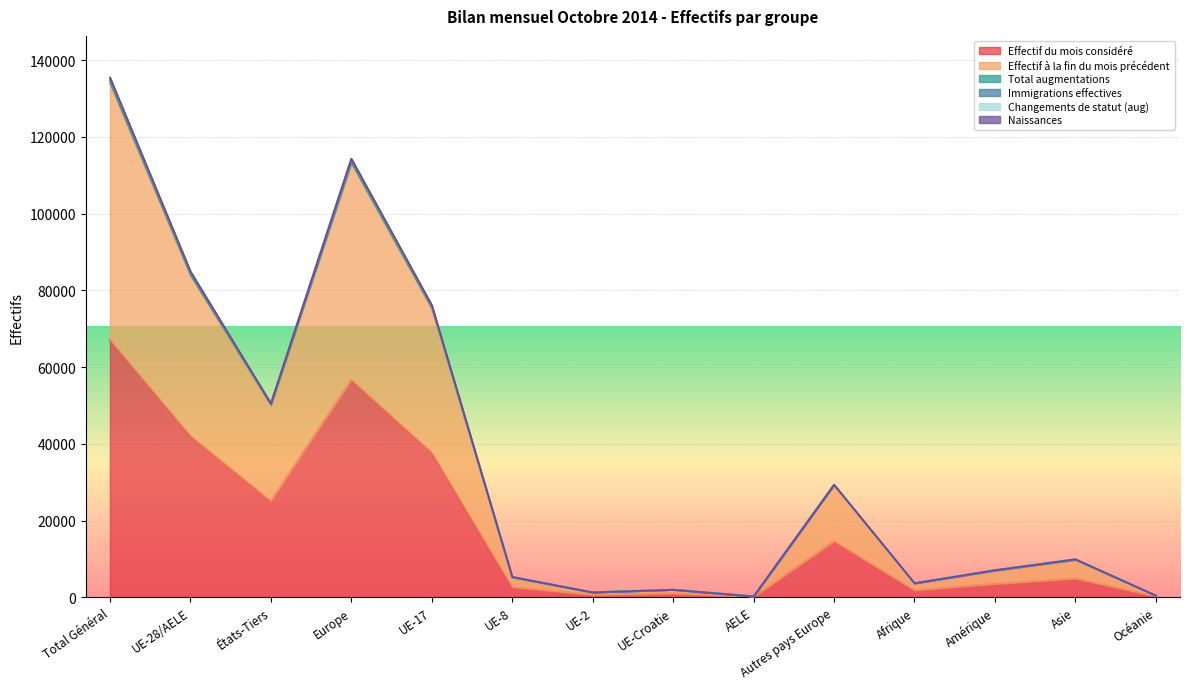

What is the highest value of the Effectif du mois considéré series?

67114